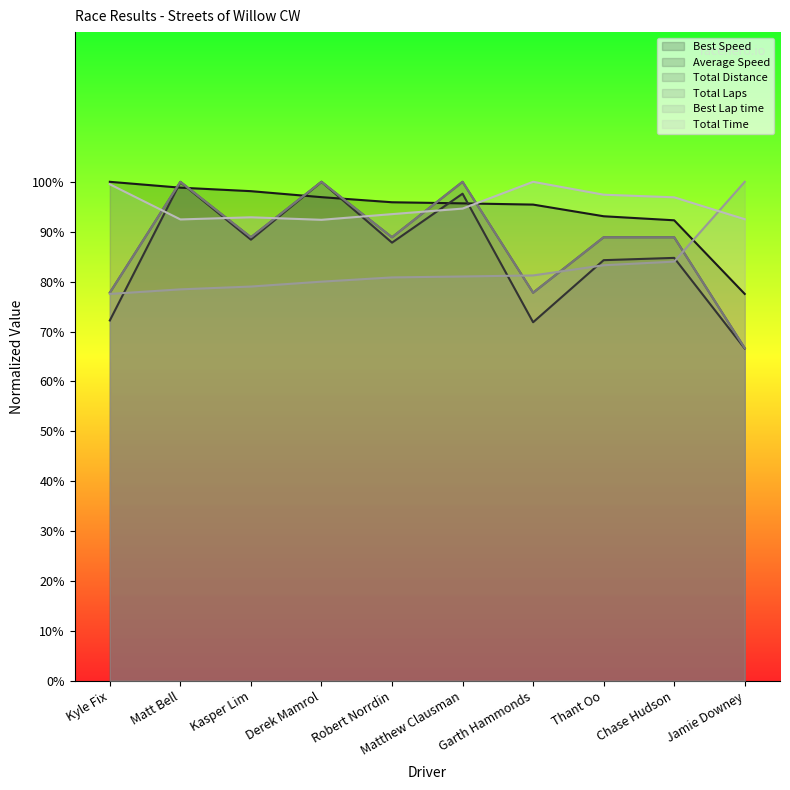

Which series ends up on top after the final intersection of Total Time and Best Lap time?

Best Lap time